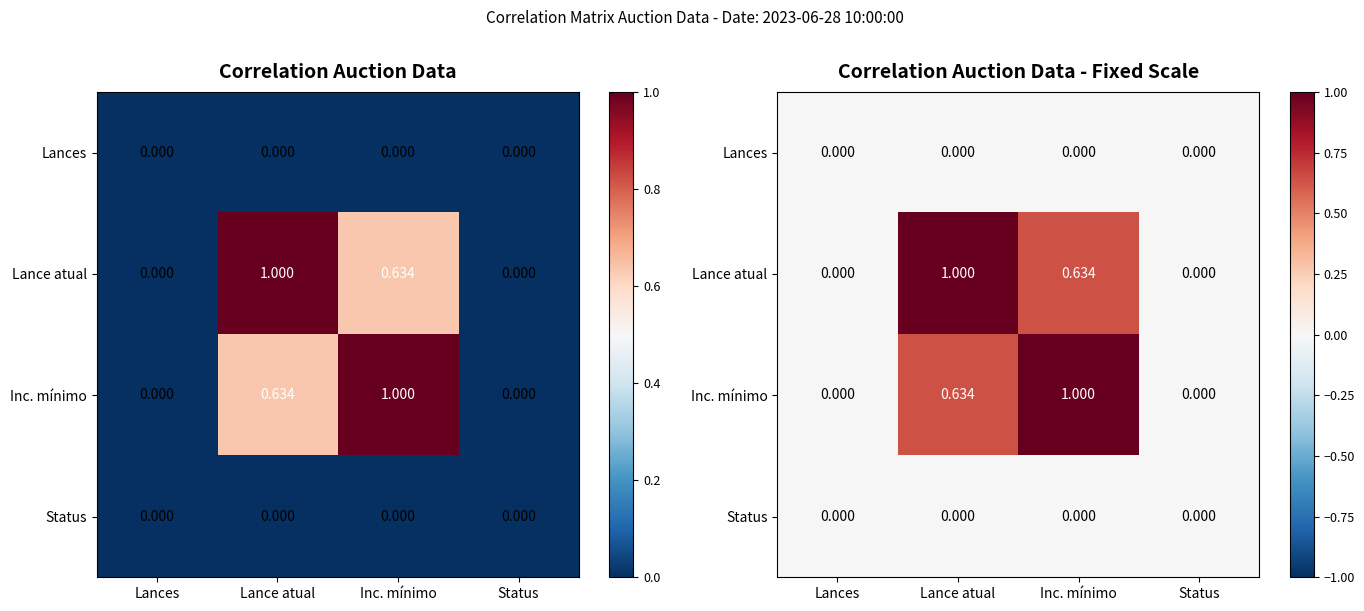

Which series has the largest total across all categories?

Lance atual